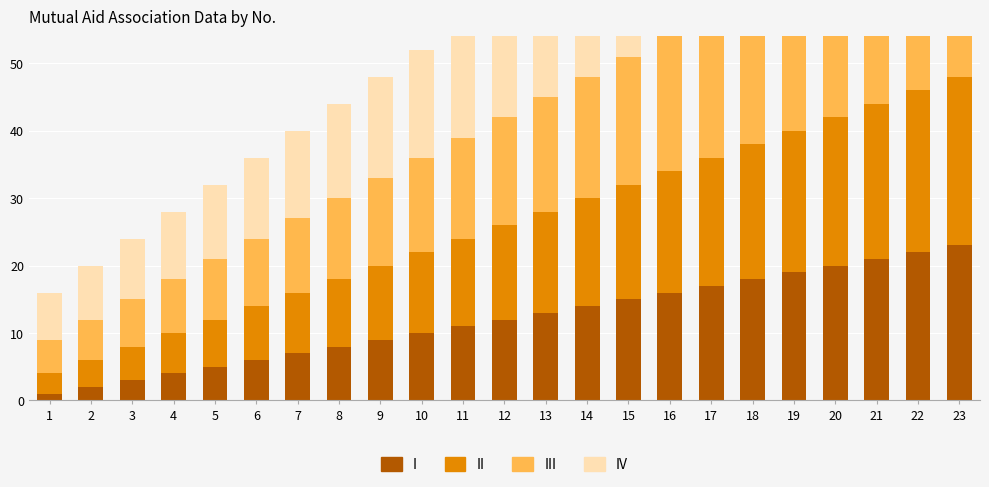

What is the sum of the II values at 11 and 15?

30